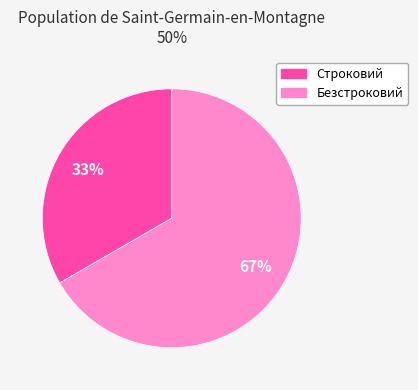

Combined, do Безстроковий and Строковий account for over 50%?

Yes